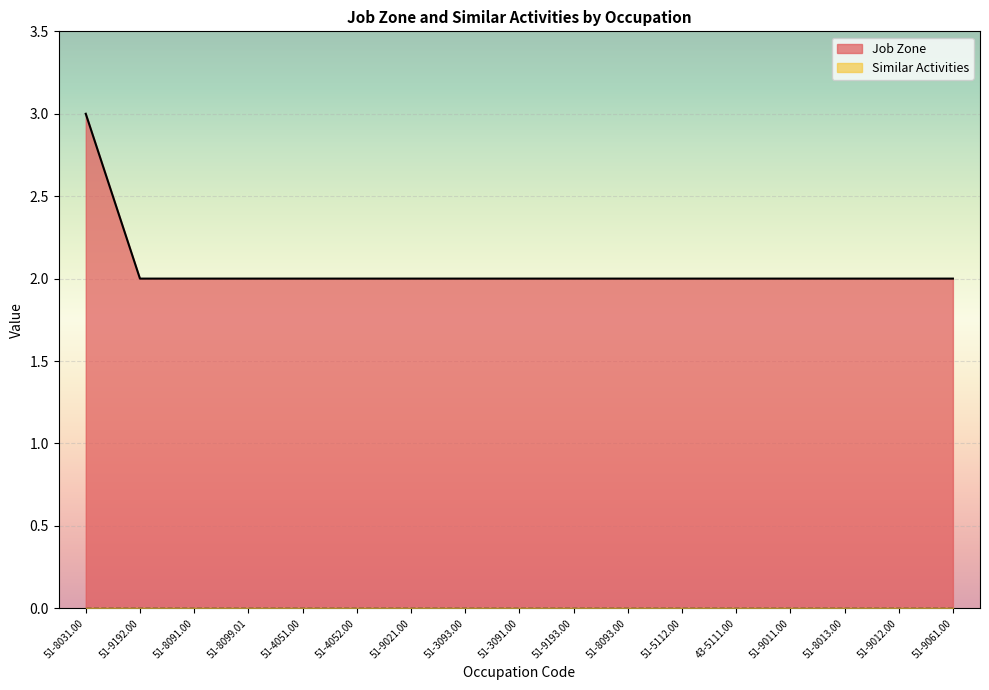

What is the average value?

2